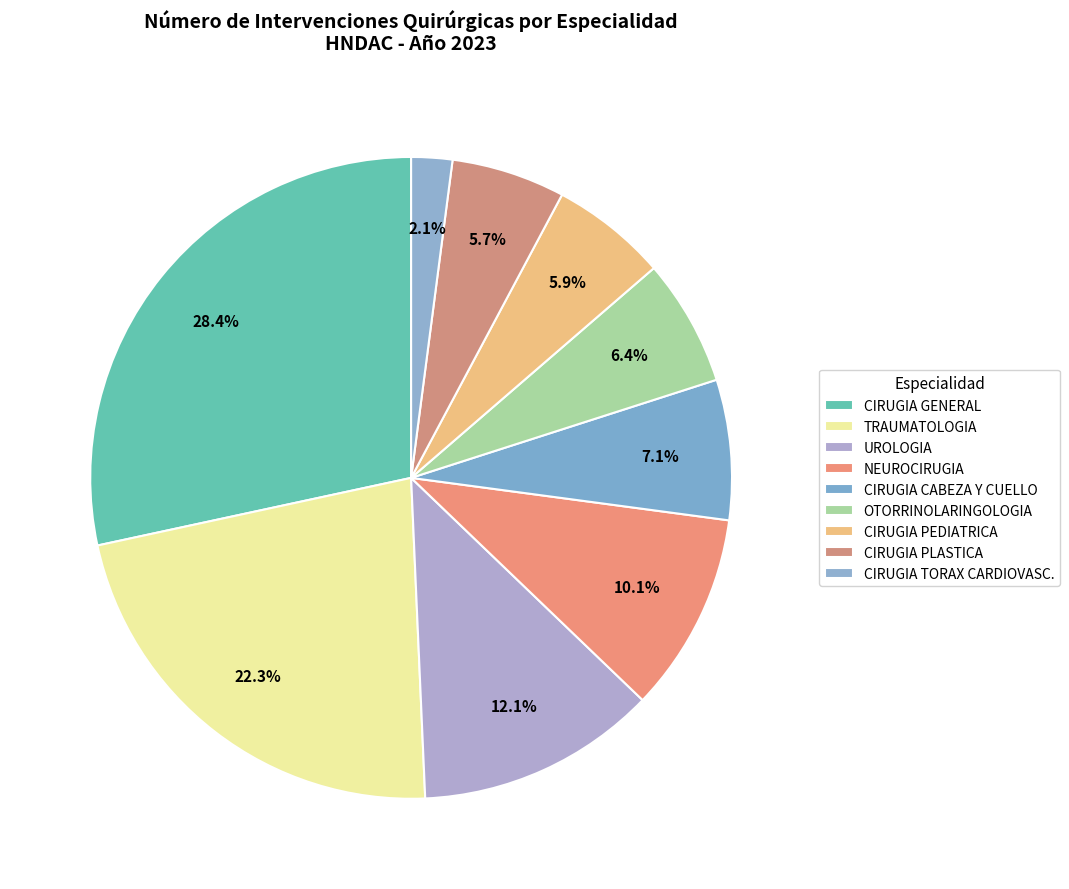

Does CIRUGIA CABEZA Y CUELLO represent more than half of the total?

No